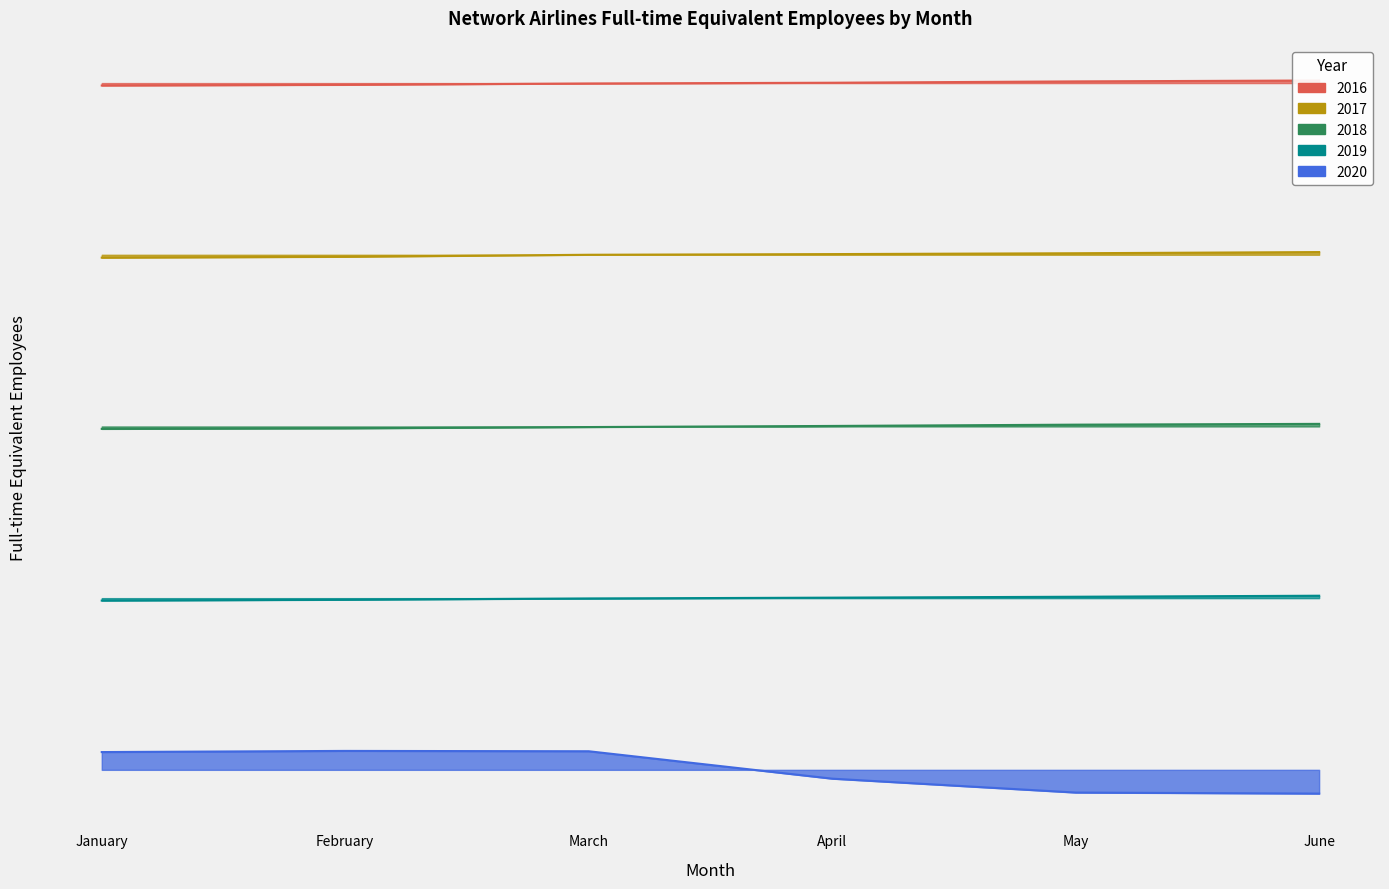

Reading left to right, extract all data points from this chart.

2016: 79714.1	79797.0	79951.9	80040.5	80195.6	80301.0
2017: 59662.7	59767.1	59999.9	60078.5	60177.6	60314.2
2018: 39716.8	39780.6	39930.8	40060.2	40210.0	40301.6
2019: 19715.9	19814.9	19964.5	20058.3	20164.3	20282.1
2020: 2069.9	2204.3	2165.8	-1027.4	-2645.6	-2767.0